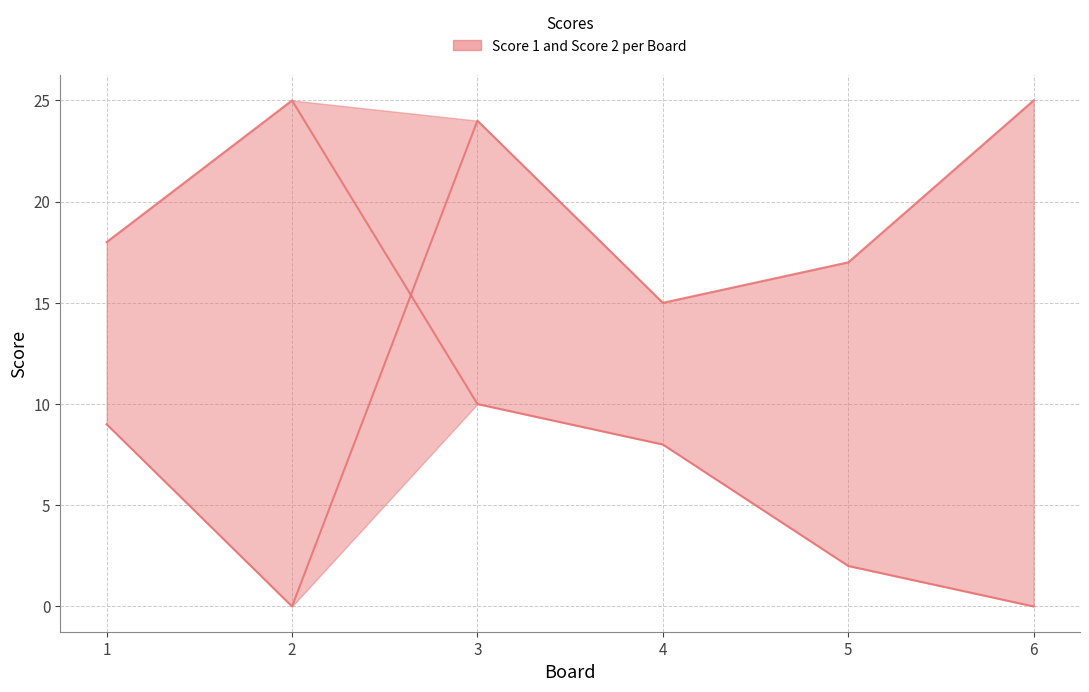

Where does the Score 1 series first go above 17?

3